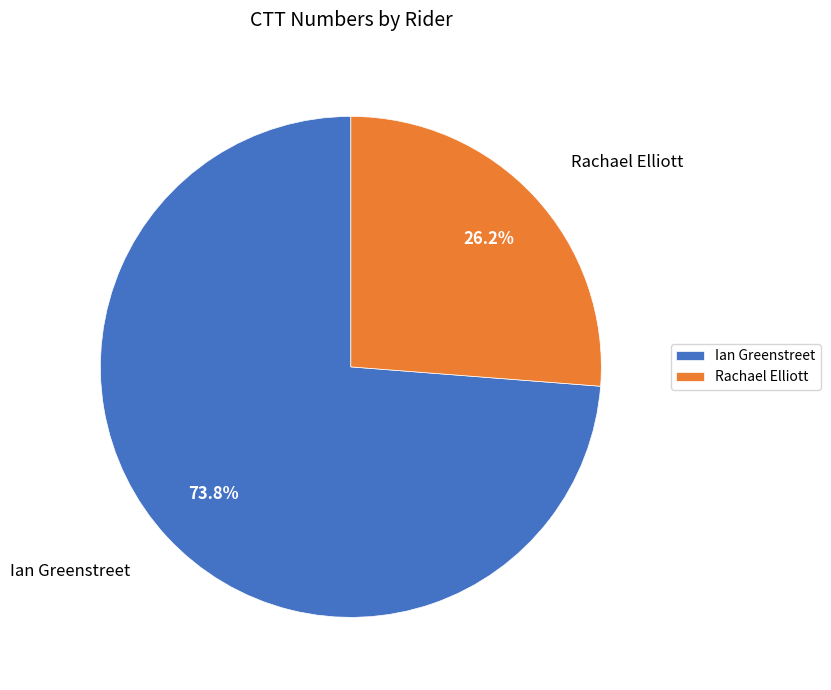

Combined, what portion of the pie is Ian Greenstreet and Rachael Elliott?

100.0%